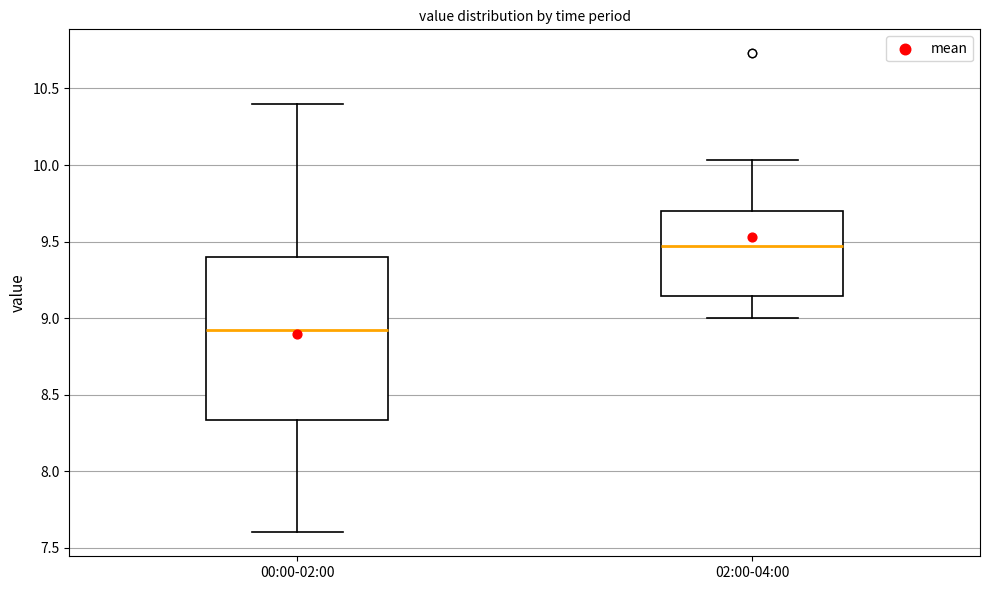

Reading left to right, read every box against the y-axis: the position of its median line, the range the box covers, and the ends of its whiskers. The values are not printed on the chart, so give them approximately, as read against the axis.

00:00-02:00: median 8.95, box 8.35 to 9.40, whiskers 7.60 to 10.40
02:00-04:00: median 9.45, box 9.15 to 9.70, whiskers 9.00 to 10.05